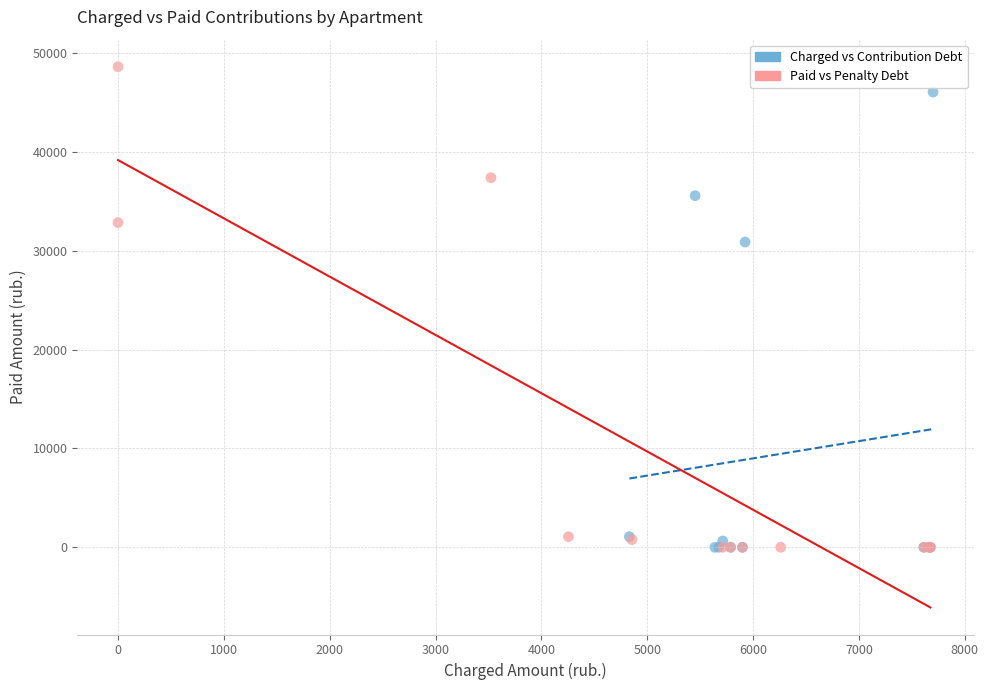

Which series reaches the maximum Y coordinate?

Paid vs Penalty Debt